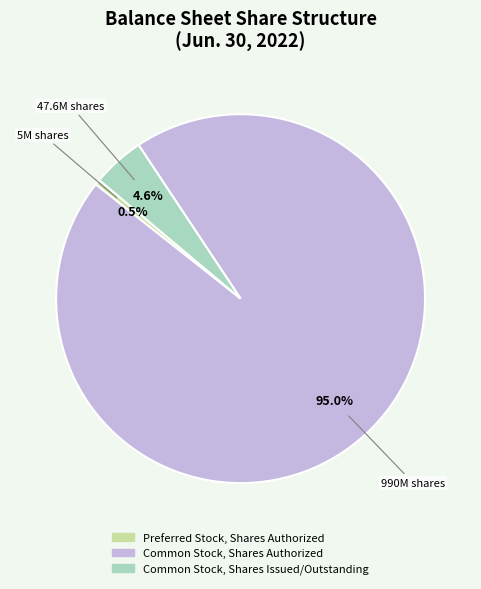

What is the largest slice in the pie chart?

990M shares